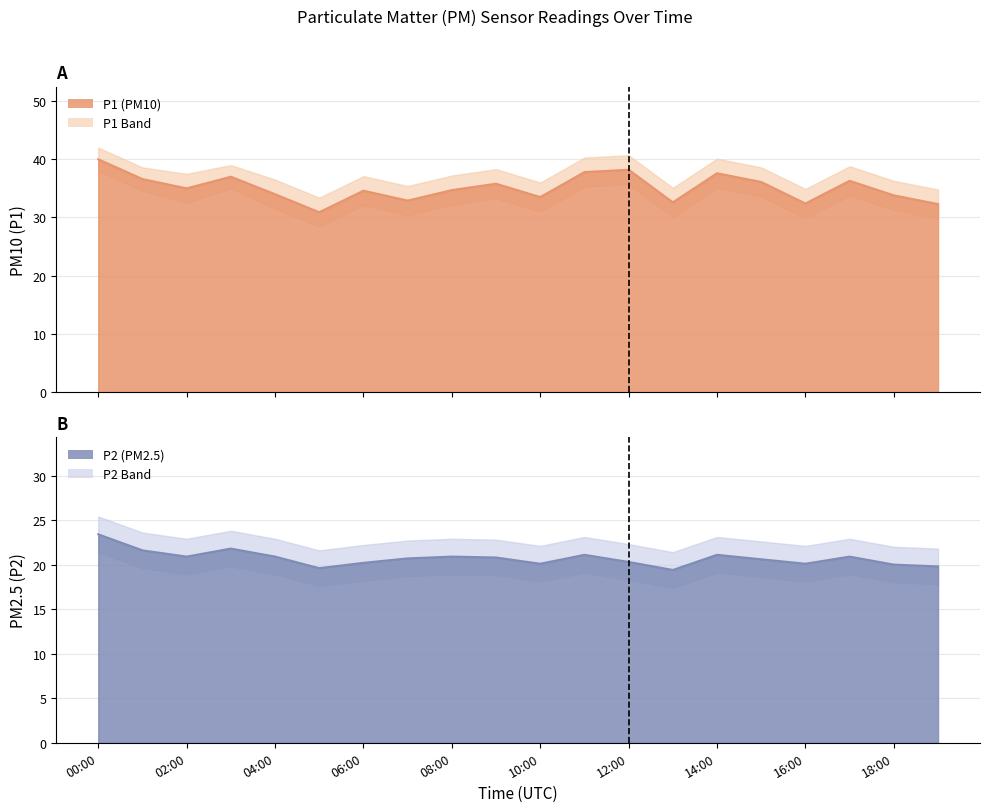

In P1 line, how many points are higher than both neighbors (excluding endpoints)?

6